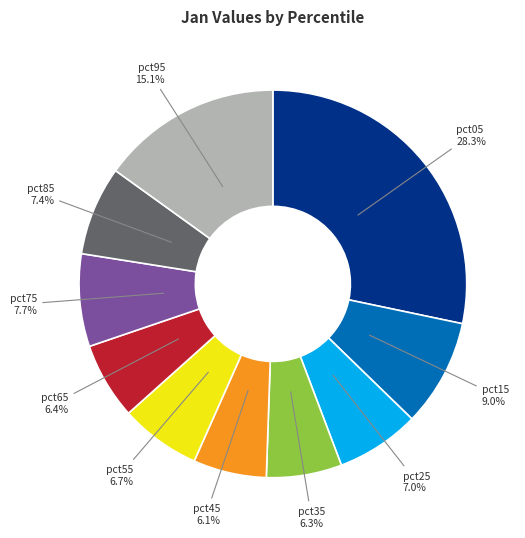

True or false: pct85 accounts for 7% of the total.

True